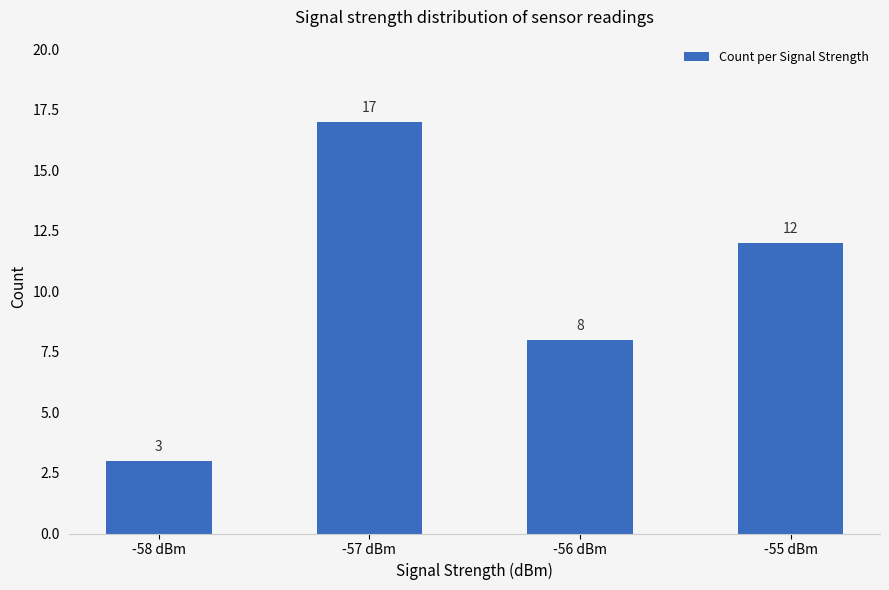

The value at -57 dBm is 17. True or false?

True